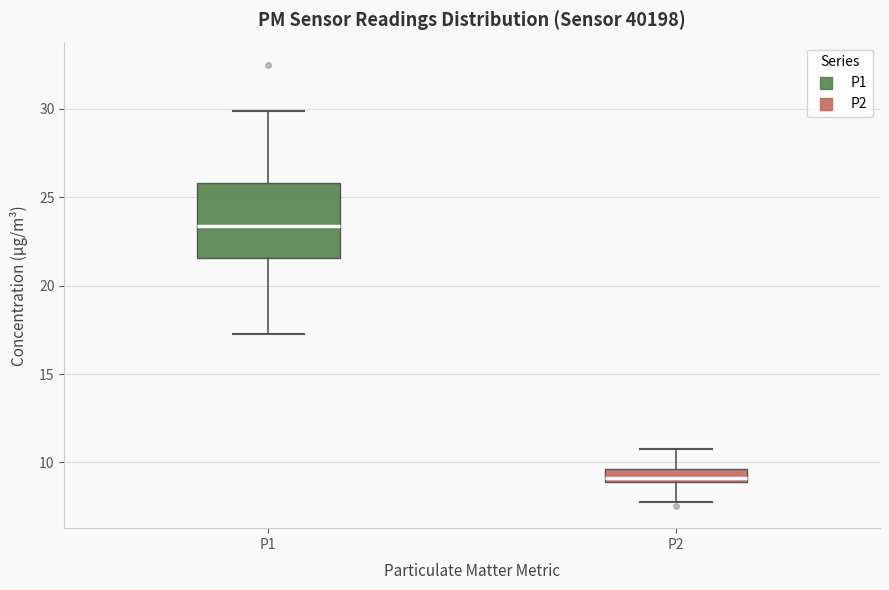

Where does the upper whisker of the box for P2 end on the y-axis? The values are not printed on the chart, so give them approximately, as read against the axis.

11.0